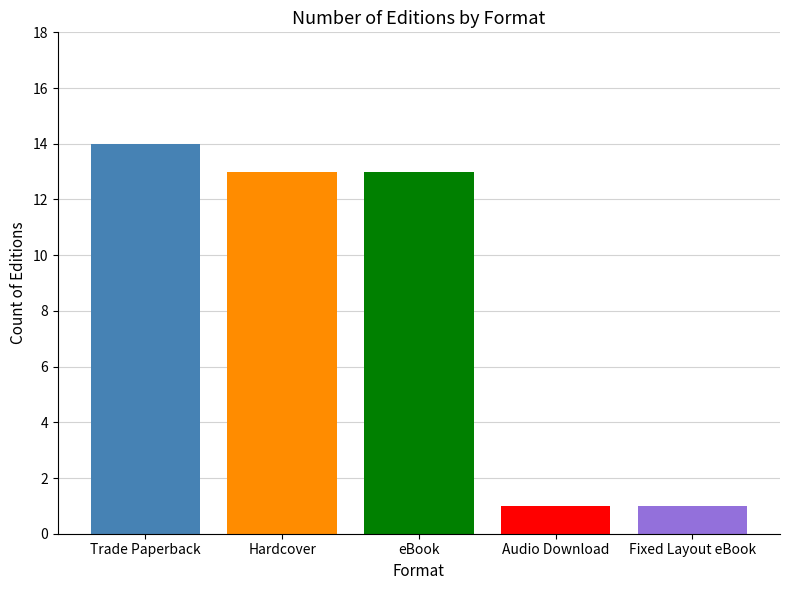

The value at Audio Download is 1. True or false?

True